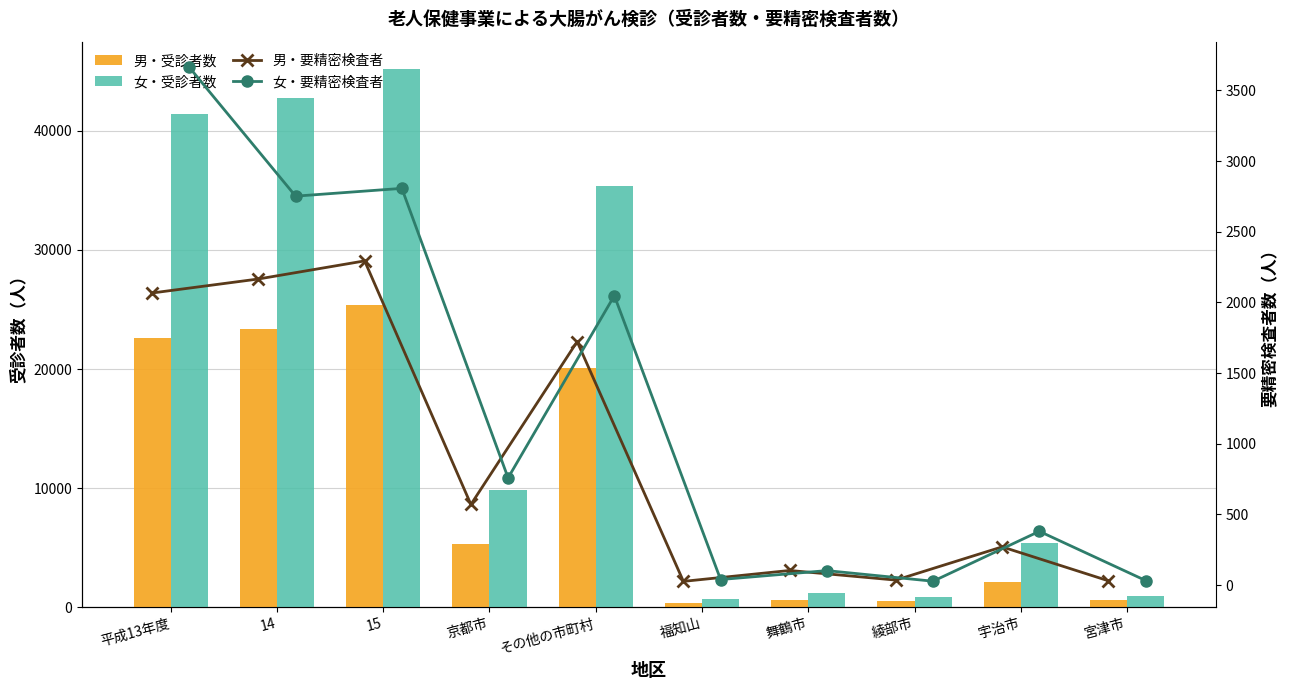

Is it true that 男・要精密検査者 equals 3334 at 15?

False